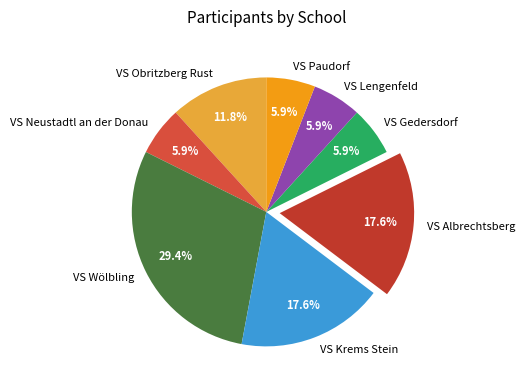

What percentage is the VS Obritzberg Rust slice, to the nearest percent?

12%